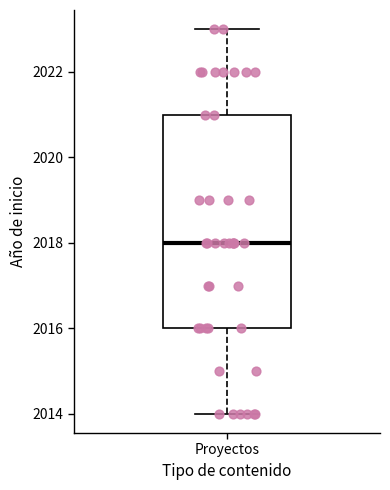

Where does the lower whisker of the box for Proyectos end on the y-axis? The values are not printed on the chart, so give them approximately, as read against the axis.

2014